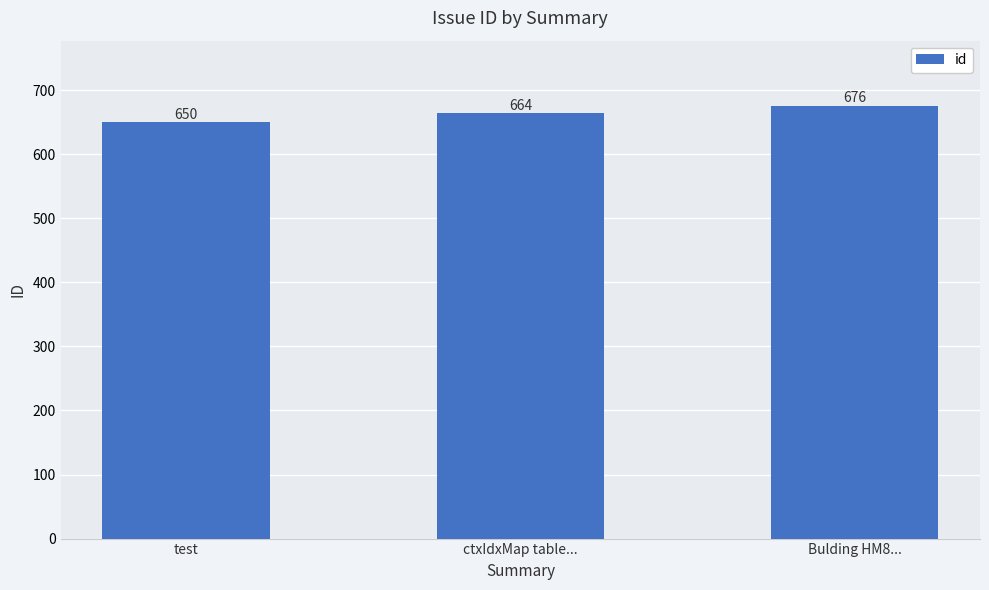

Where is the data nearest to the value 663?

ctxIdxMap table...